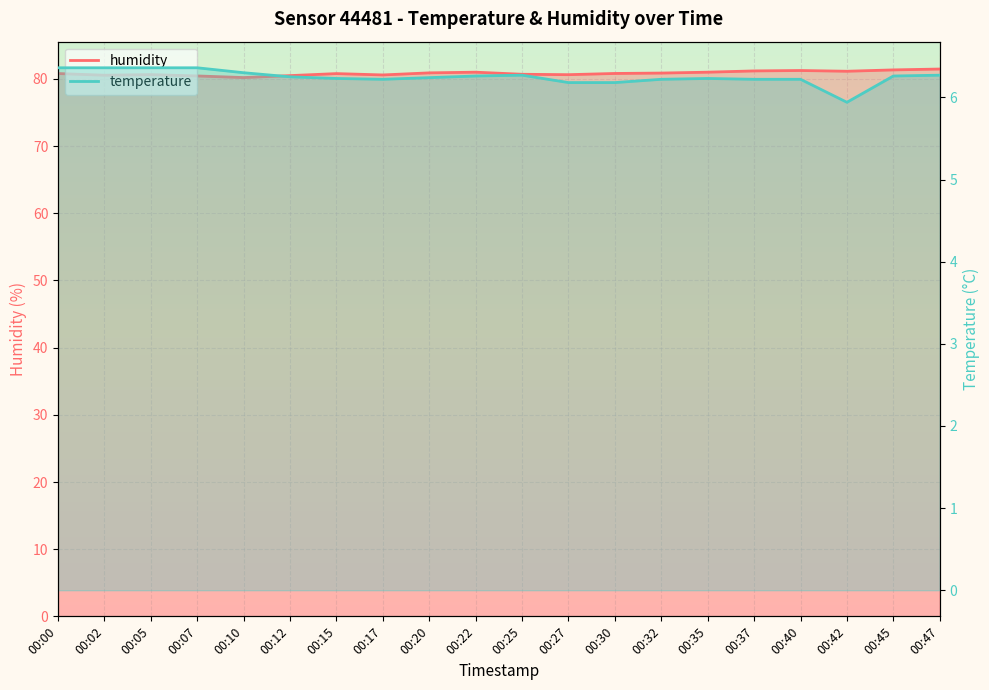

Between 00:37 and 00:47, which is larger?

00:47